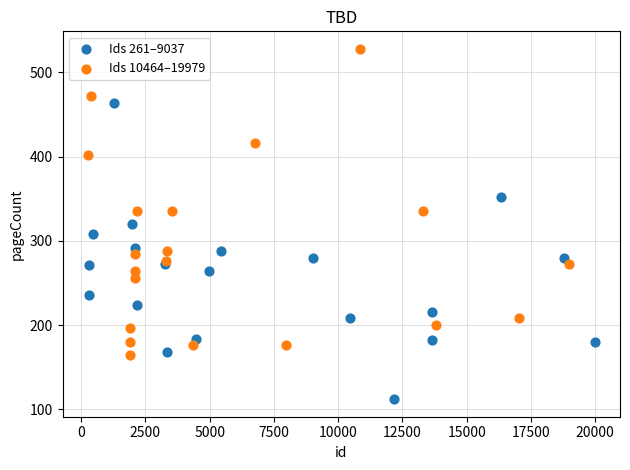

Which series contains the highest Y value?

Ids 10464–19979